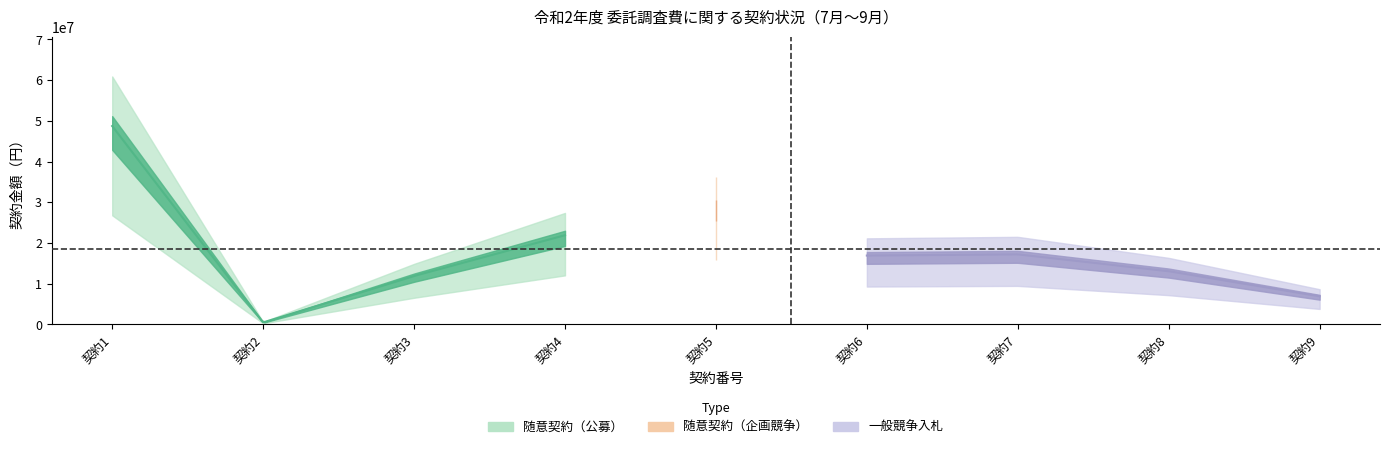

What is the smallest value displayed?

491400